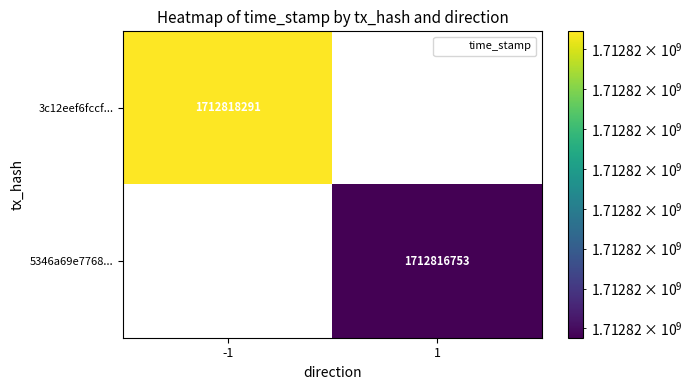

Between 1 and -1, which is larger?

-1